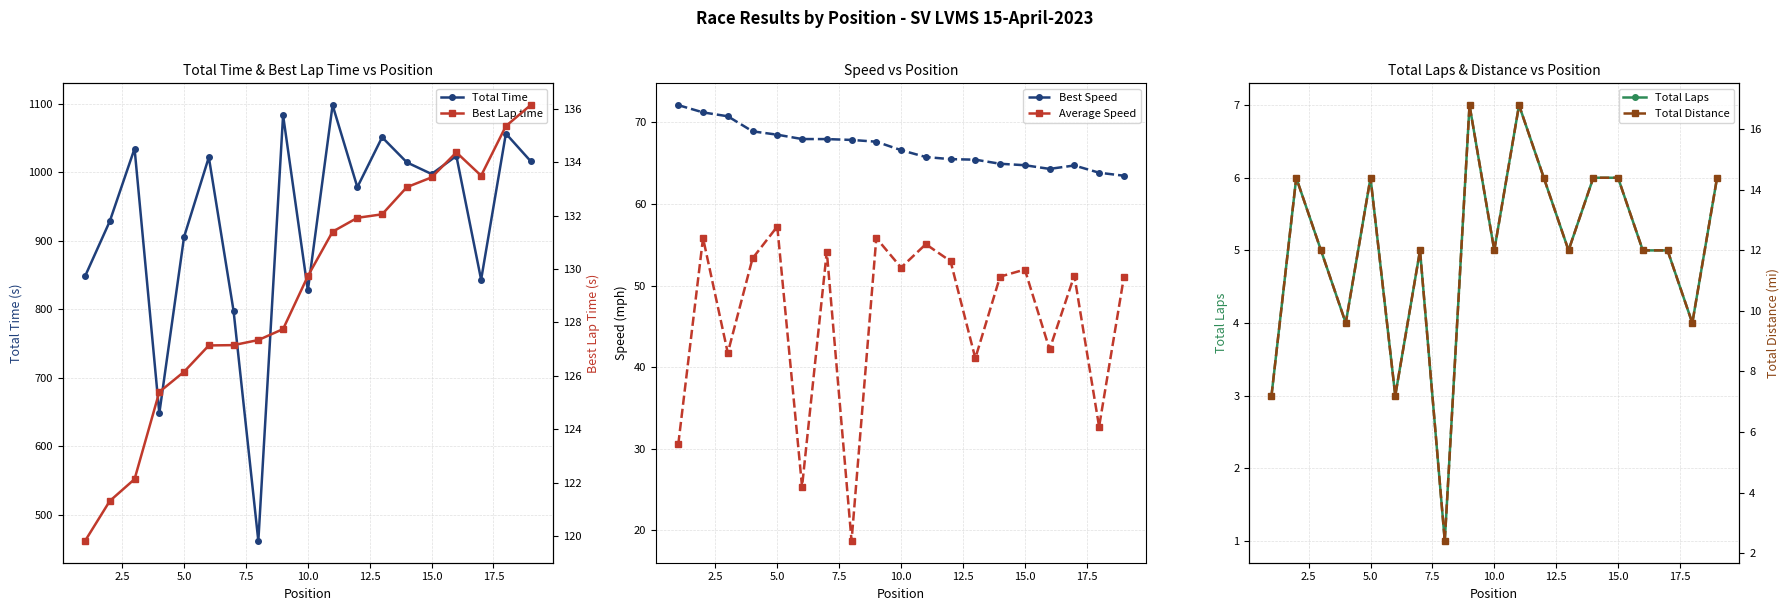

Count the number of data series in this chart.

6